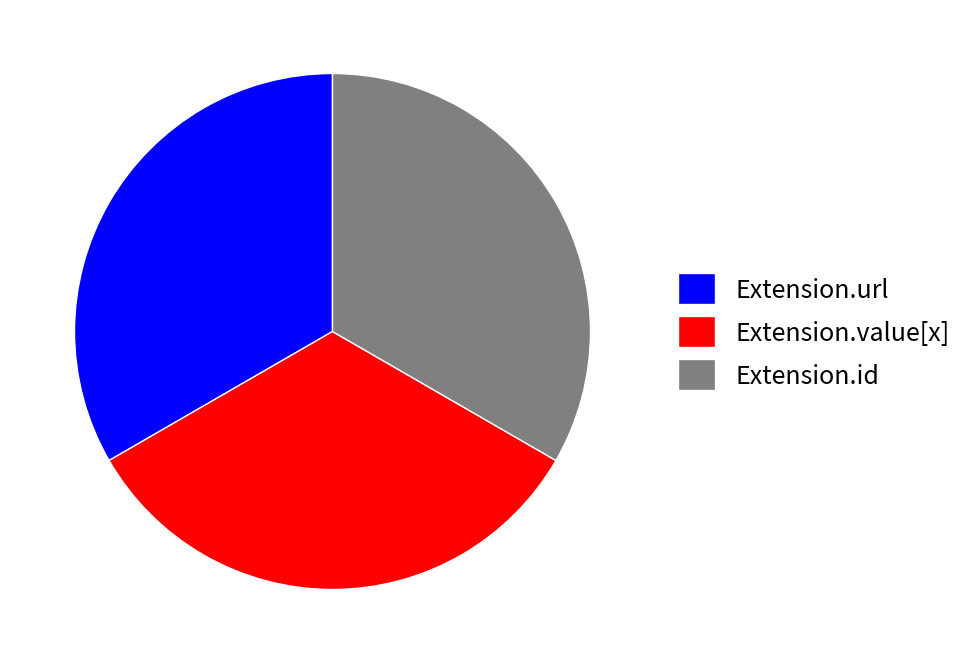

Combined, do Extension.id and Extension.value[x] account for over 50%?

Yes